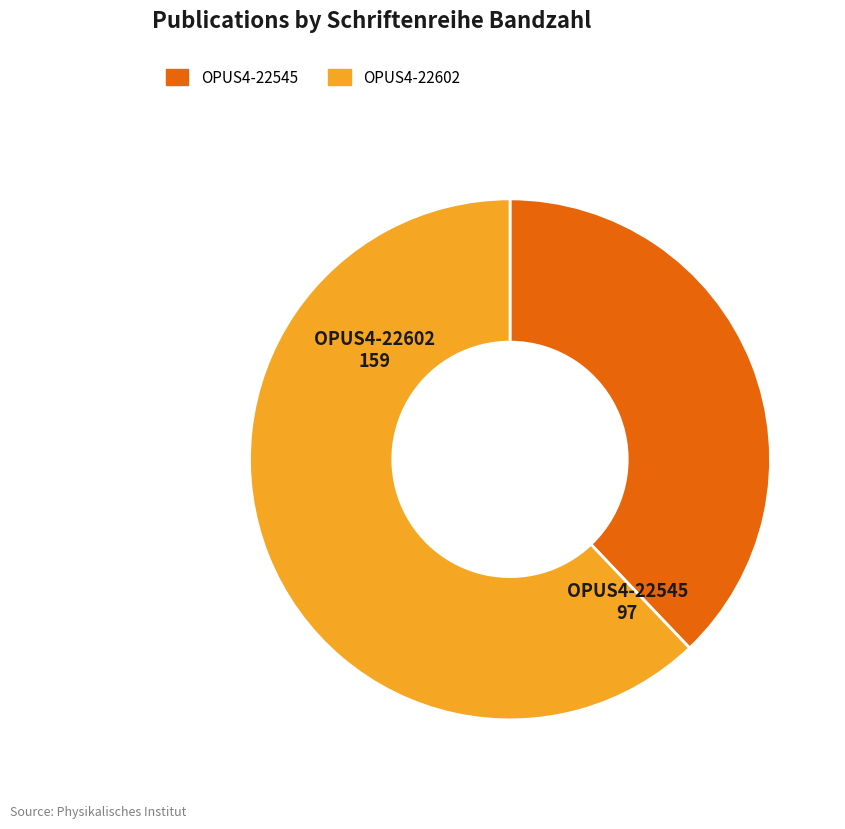

Count the number of slices in the pie.

2